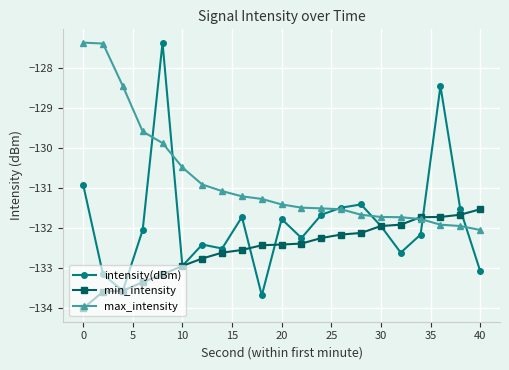

What is the smallest value displayed?

-134.0